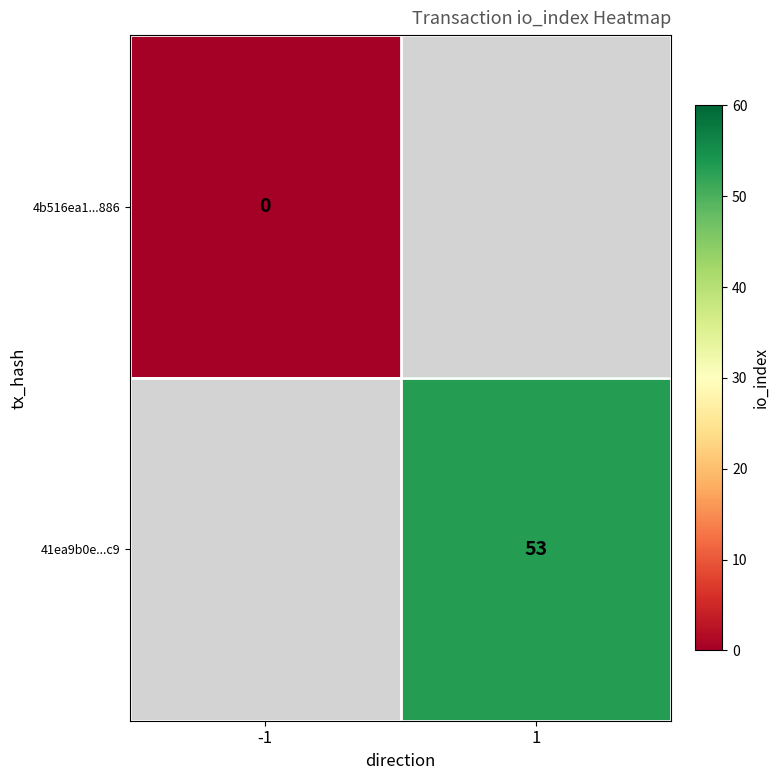

The value of 41ea9b0e...c9 at 1 is 53. True or false?

True